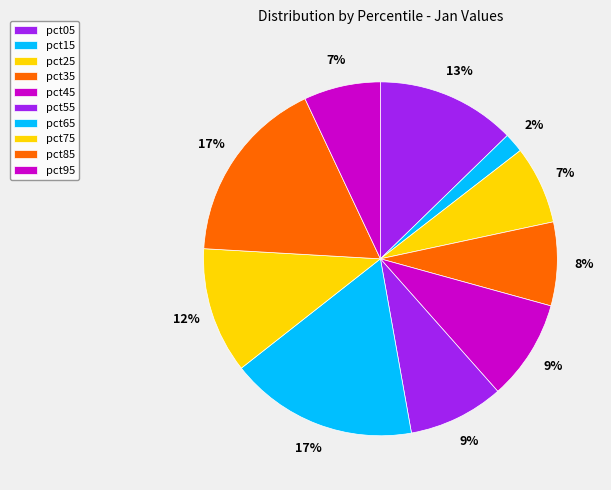

How many segments does this pie chart have?

10